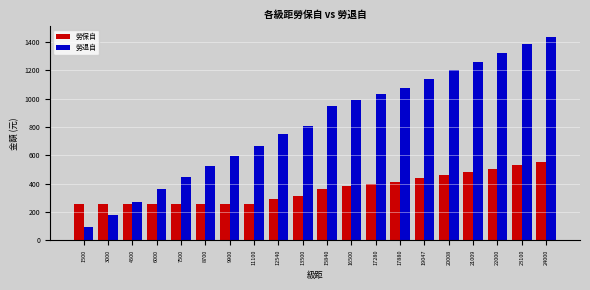

Which category has the lowest value across all series?

1500